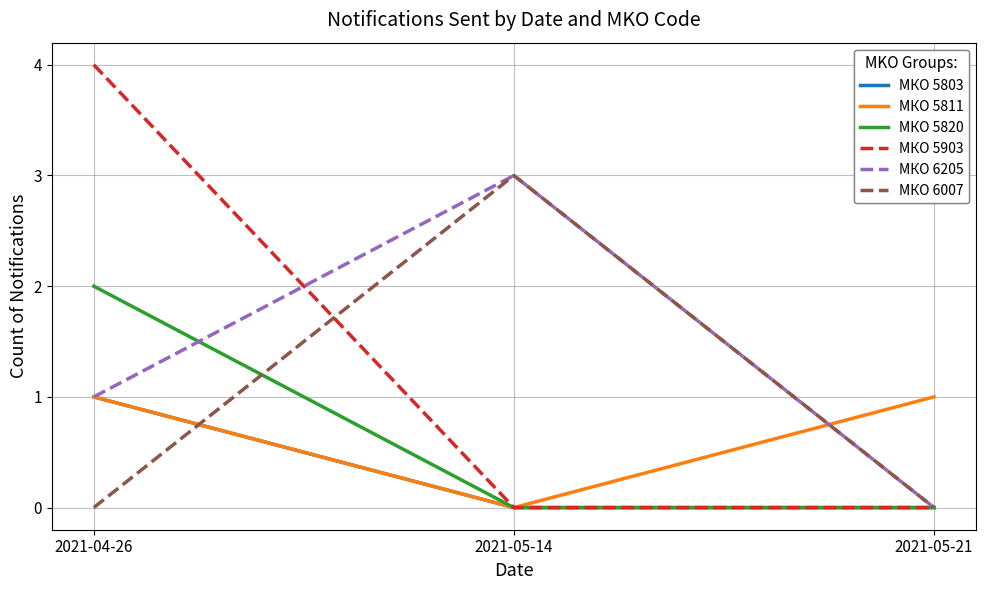

Which series changed the most between 2021-04-26 and 2021-05-21?

МКО 5903